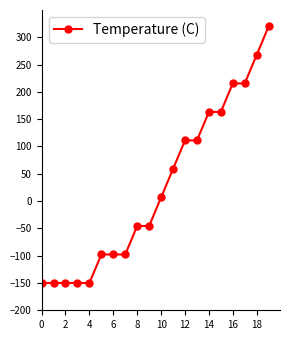

What is the sum of all values?

498.9